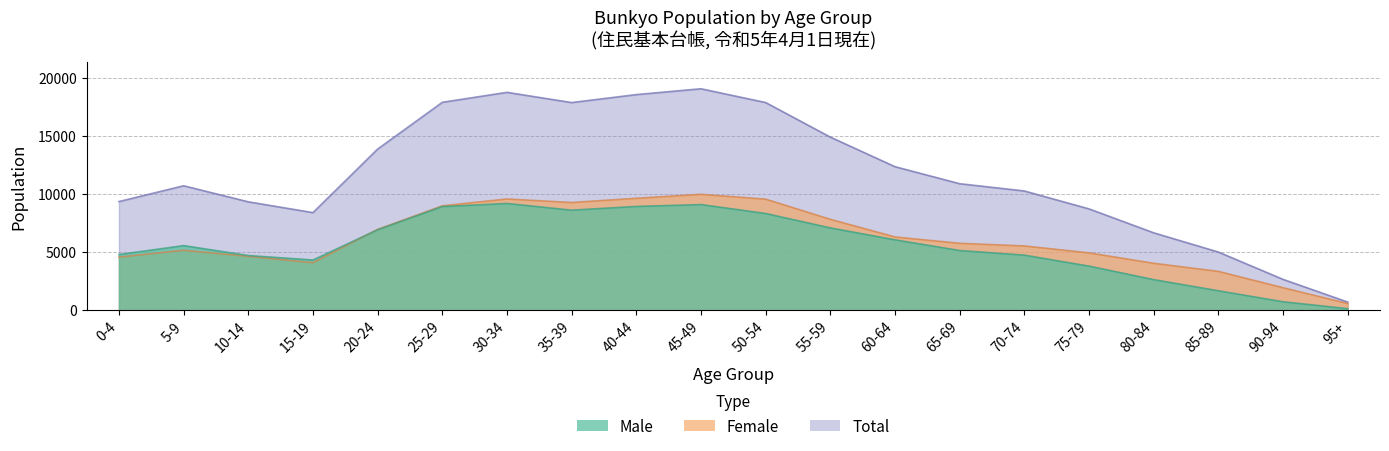

Reading right to left, transcribe all the data shown in this chart.

Male: 125	719	1665	2625	3788	4733	5131	6051	7078	8319	9087	8927	8605	9181	8913	6916	4313	4699	5553	4785
Female: 567	1928	3334	4031	4928	5525	5752	6298	7817	9553	9971	9629	9265	9569	8978	6948	4081	4625	5152	4560
Total: 692	2647	4999	6656	8716	10258	10883	12349	14895	17872	19058	18556	17870	18750	17891	13864	8394	9324	10705	9345